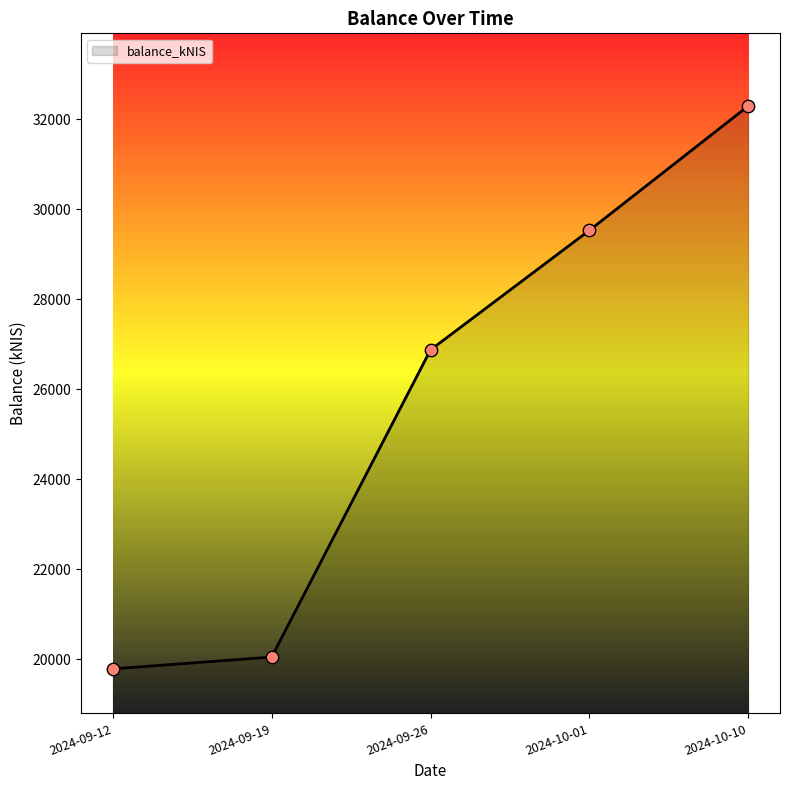

Approximately how many times larger is the value at 2024-10-10 compared to 2024-09-19?

1.6